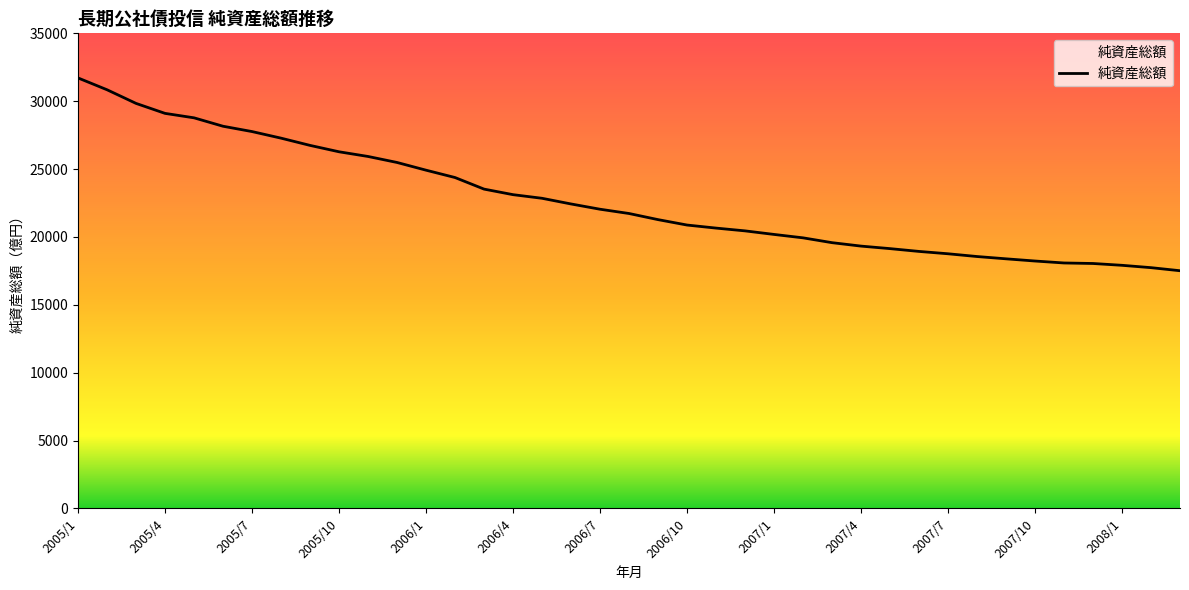

What is the smallest value displayed?

17510